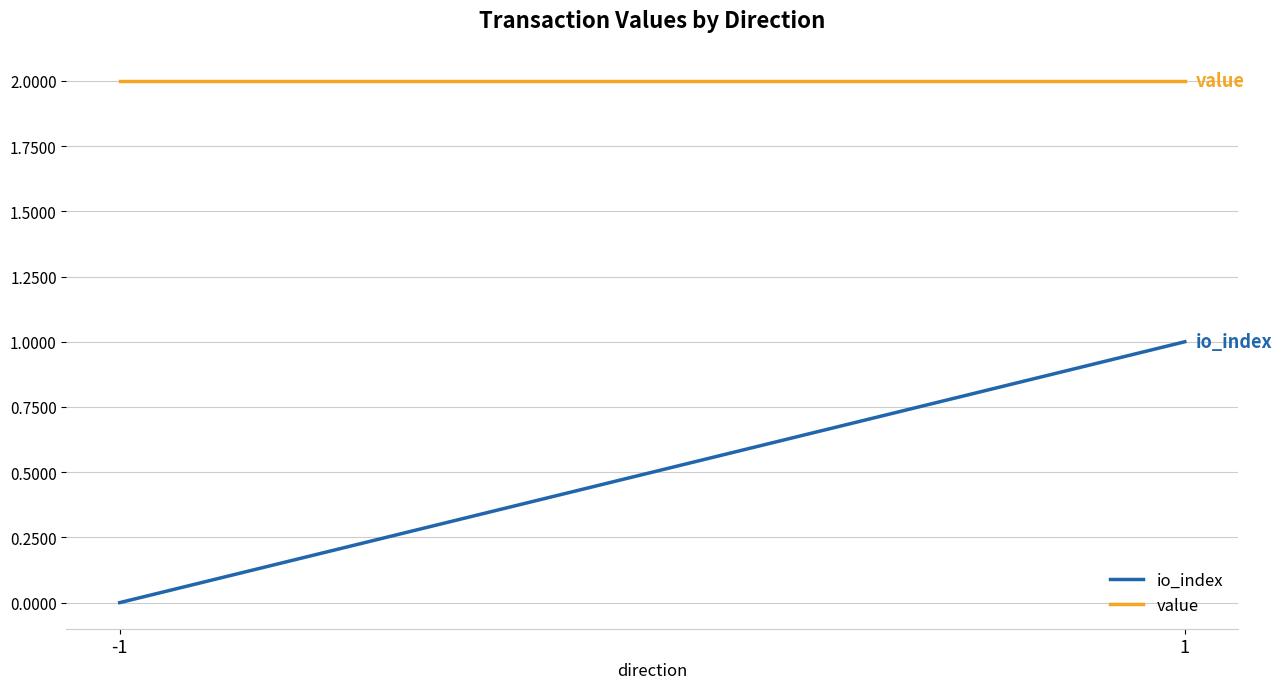

List the series in order of their overall mean, highest first.

value, io_index